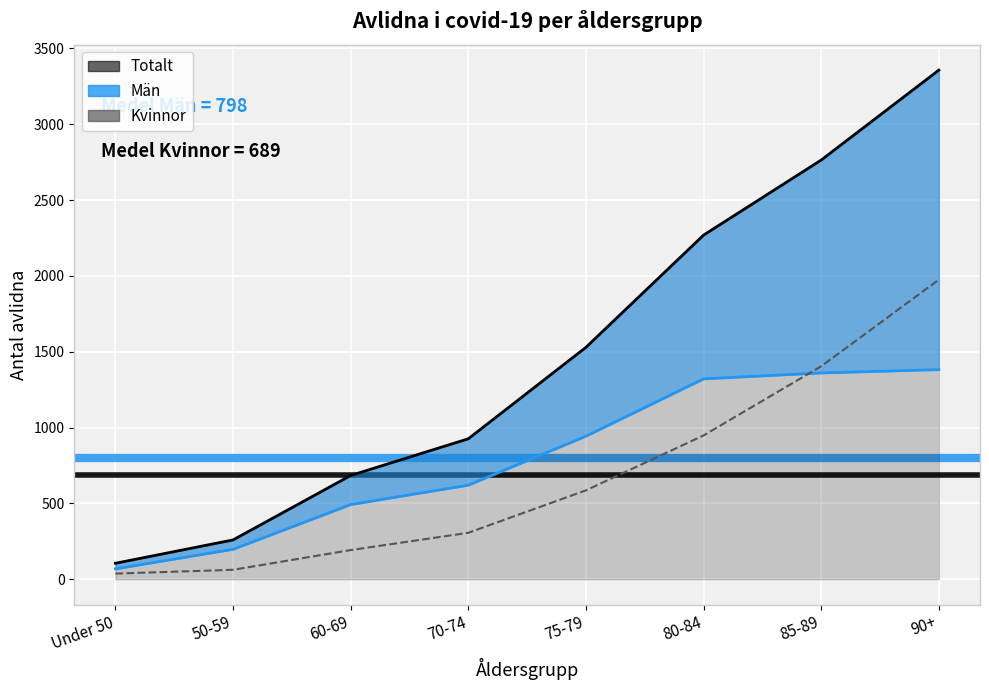

Rank the series by their maximum value, from highest to lowest.

Totalt, Kvinnor, Män